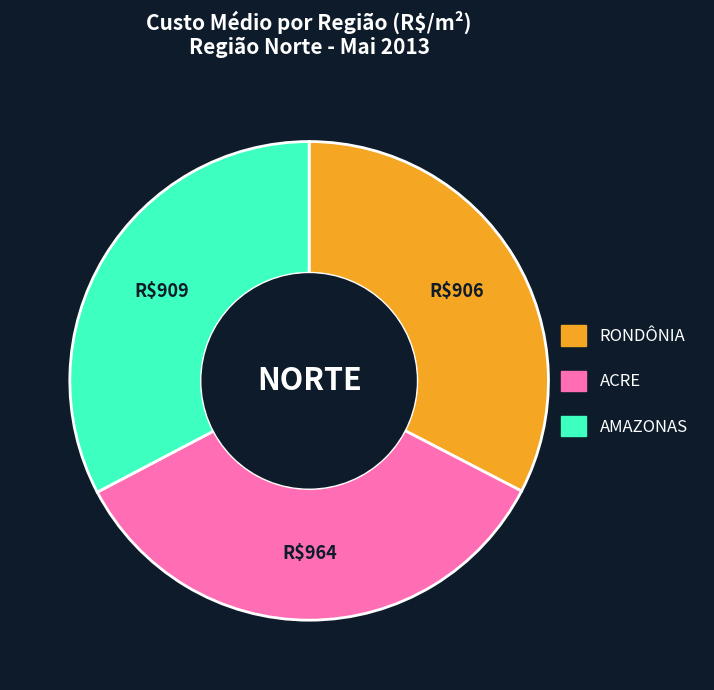

Is RONDÔNIA the majority of the pie?

No